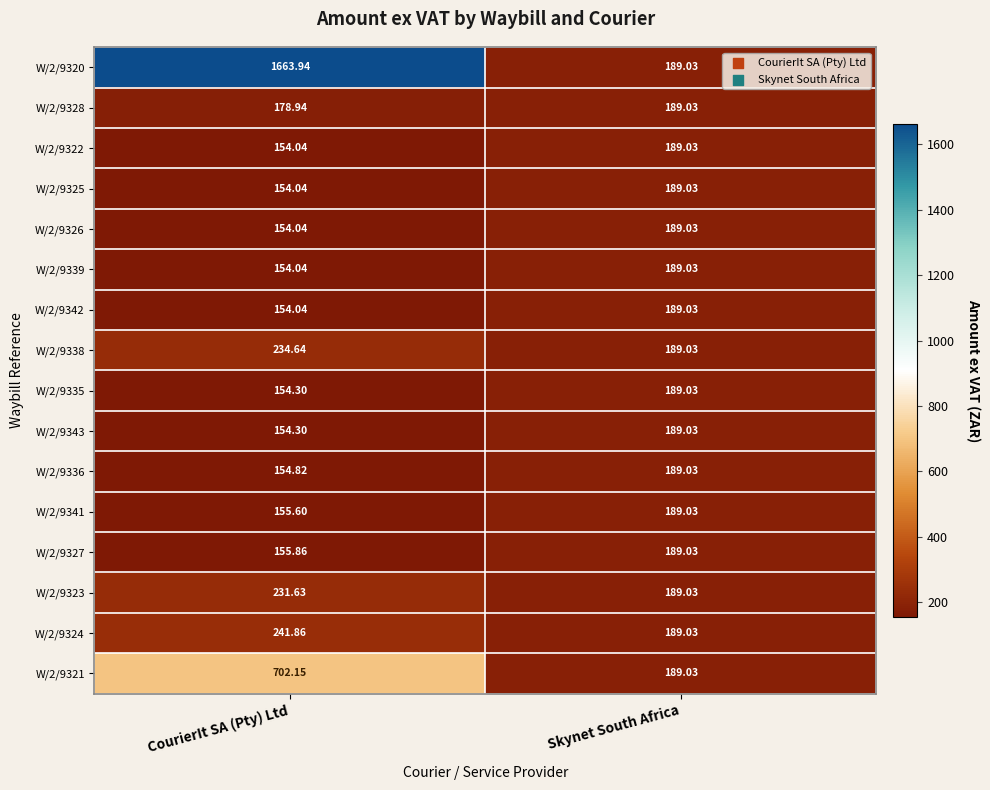

At which category is the sum across all series the highest?

CourierIt SA (Pty) Ltd